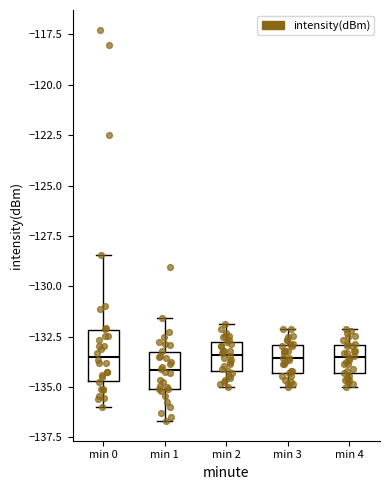

Which box is the tallest, from its lower edge to its upper edge?

min 0